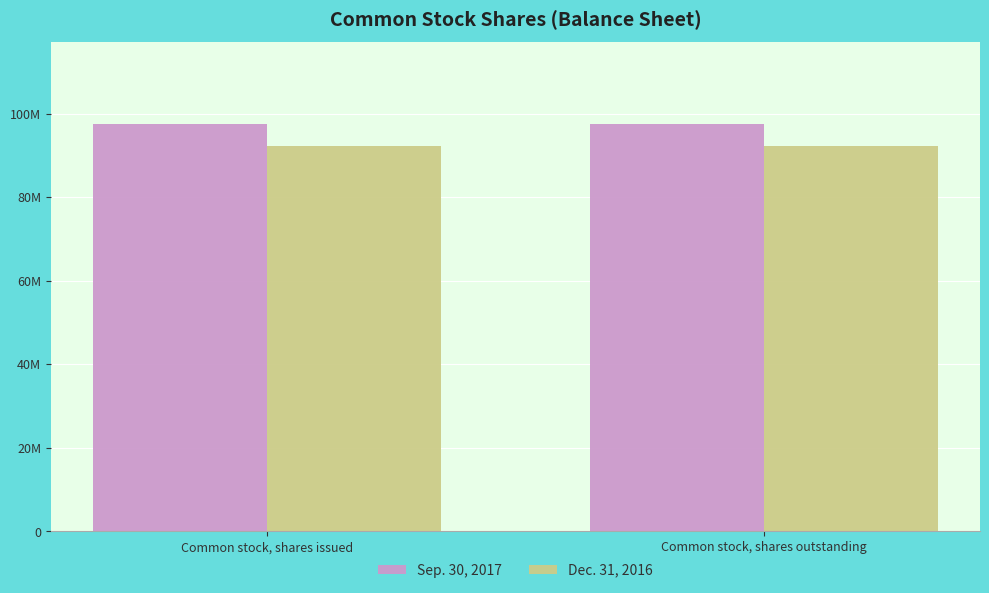

Reading right to left, list all the values displayed in this chart.

Sep. 30, 2017: 97555993	97555993
Dec. 31, 2016: 92279327	92279327